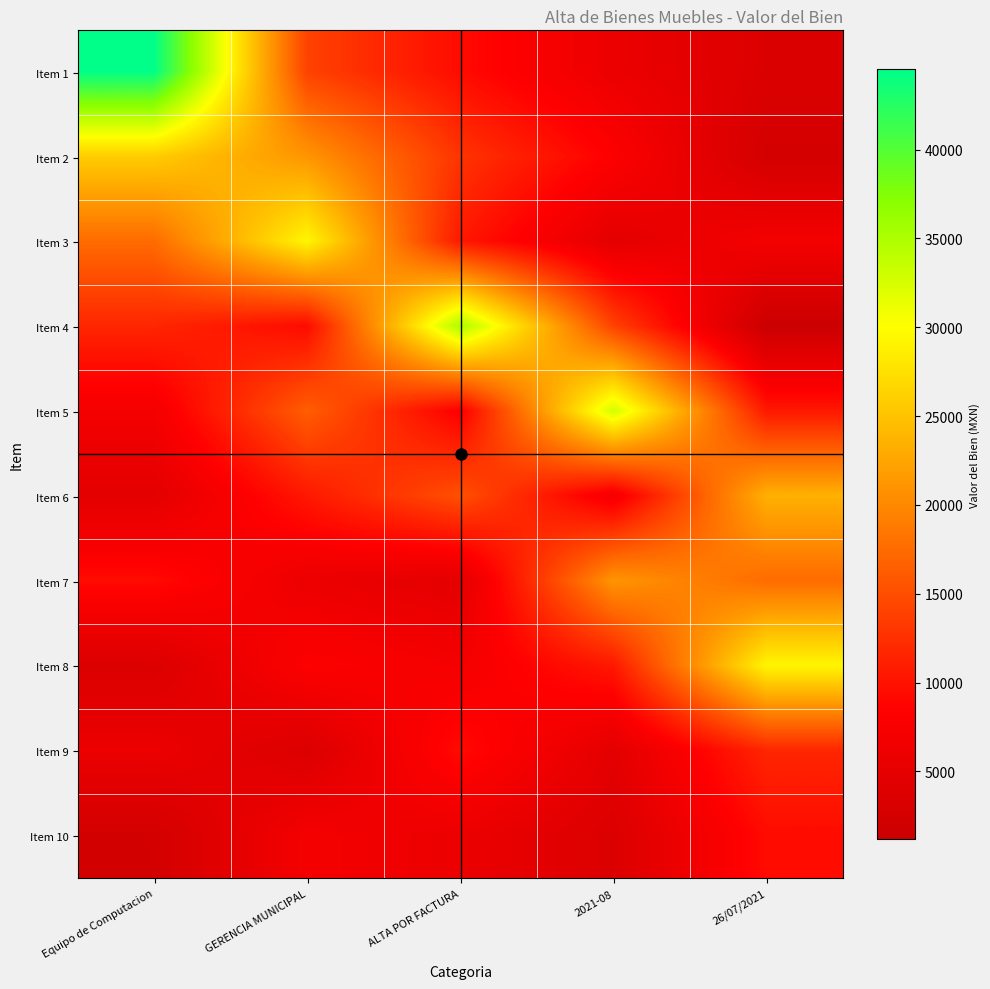

What is the total value across all series at ALTA POR FACTURA?

118331.6